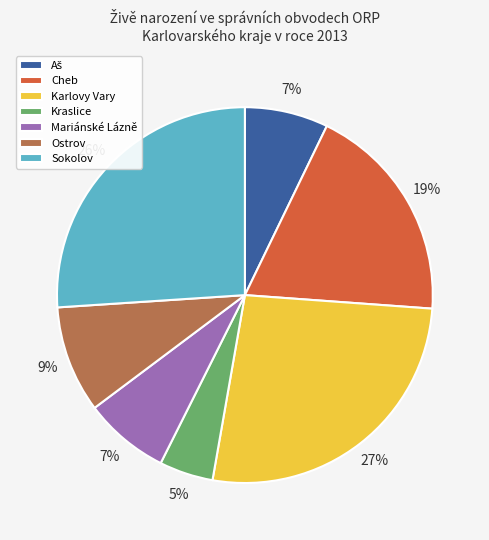

Combined, do Kraslice and Mariánské Lázně account for over 50%?

No